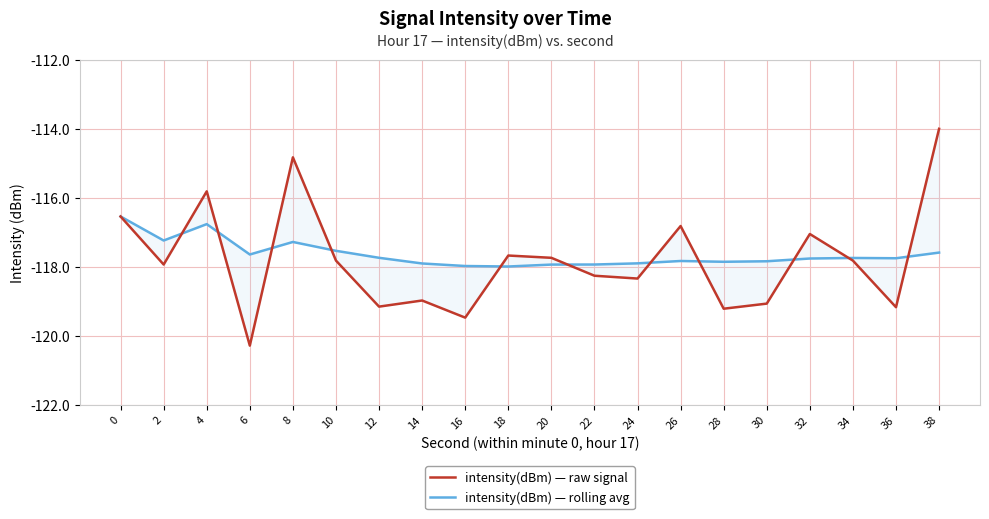

How many interior local valleys does the intensity(dBm) — rolling avg series have?

5